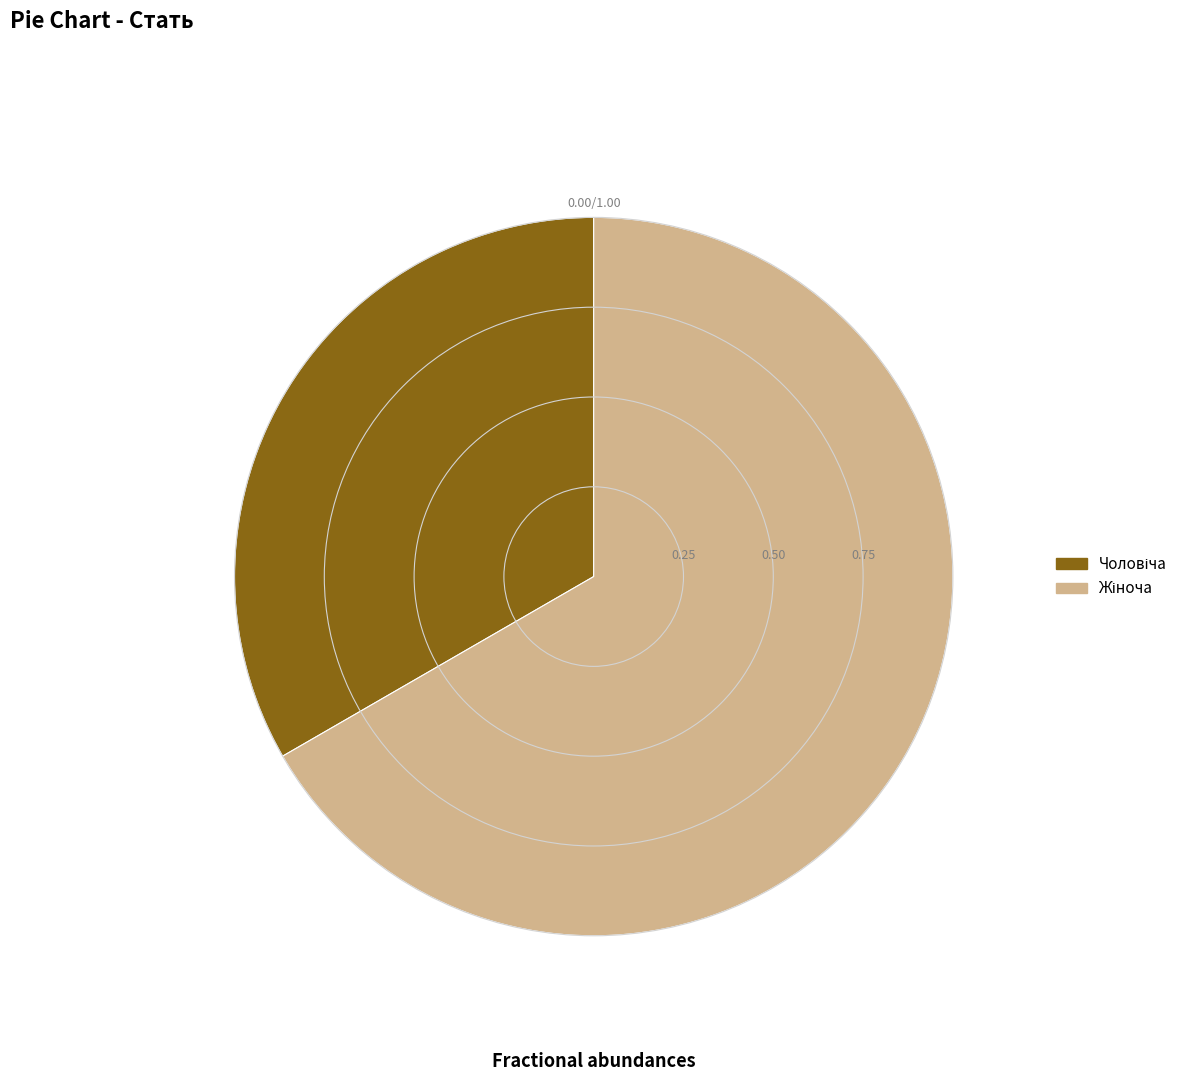

Does any single category account for the majority?

Yes